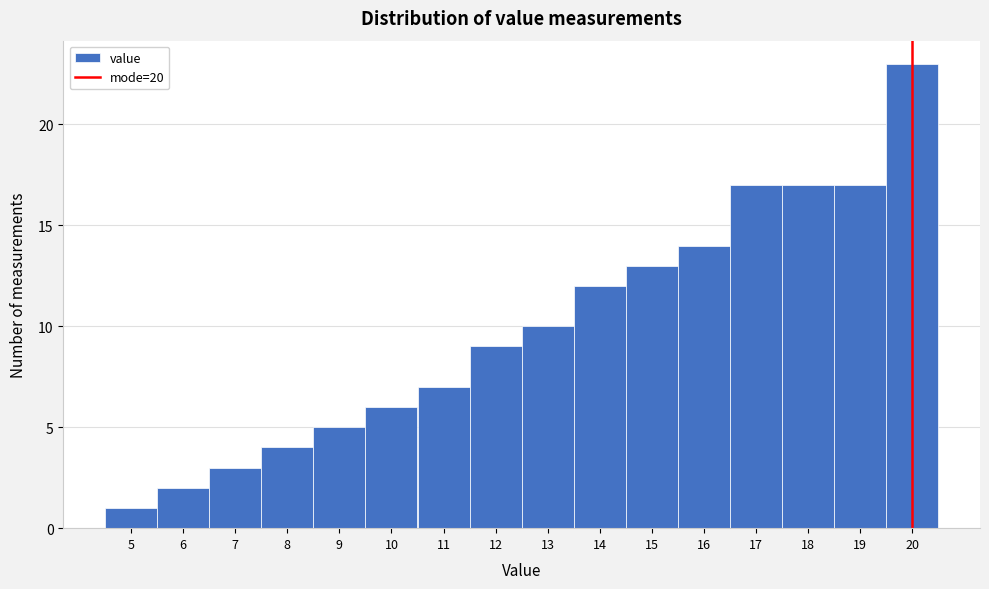

Over which range of the x-axis is the bar tallest?

19.5 to 20.5